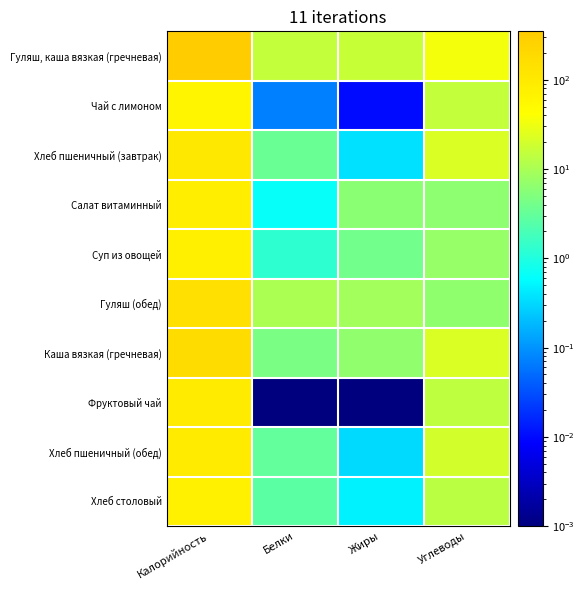

At which category is the sum across all series the highest?

Калорийность